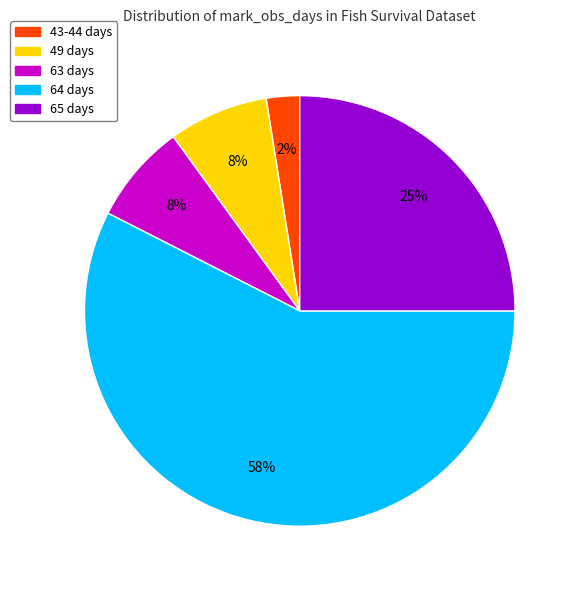

Does 43-44 days represent more than half of the total?

No